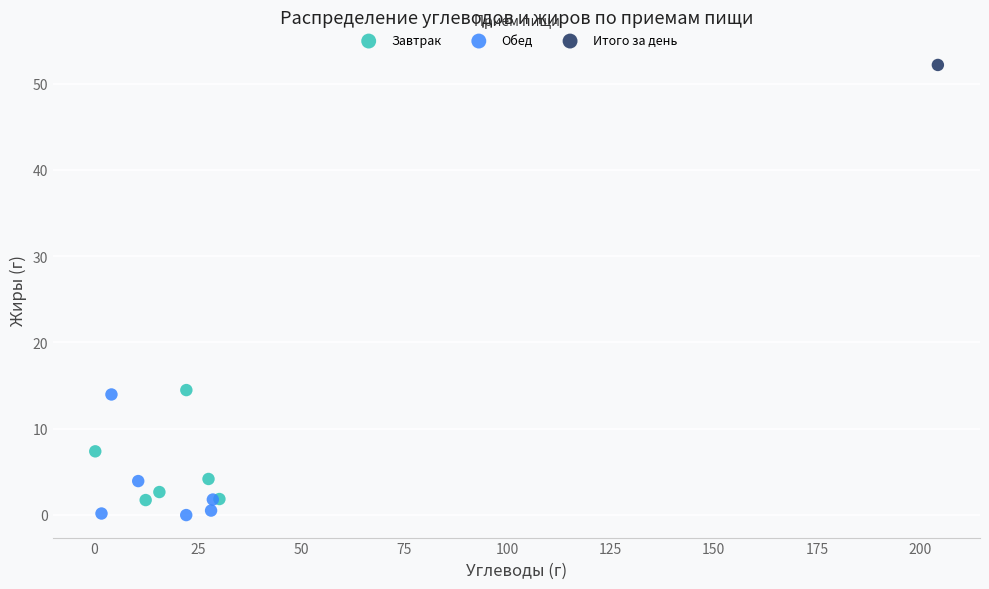

What are all the series names shown in the legend?

Завтрак, Обед, Итого за день